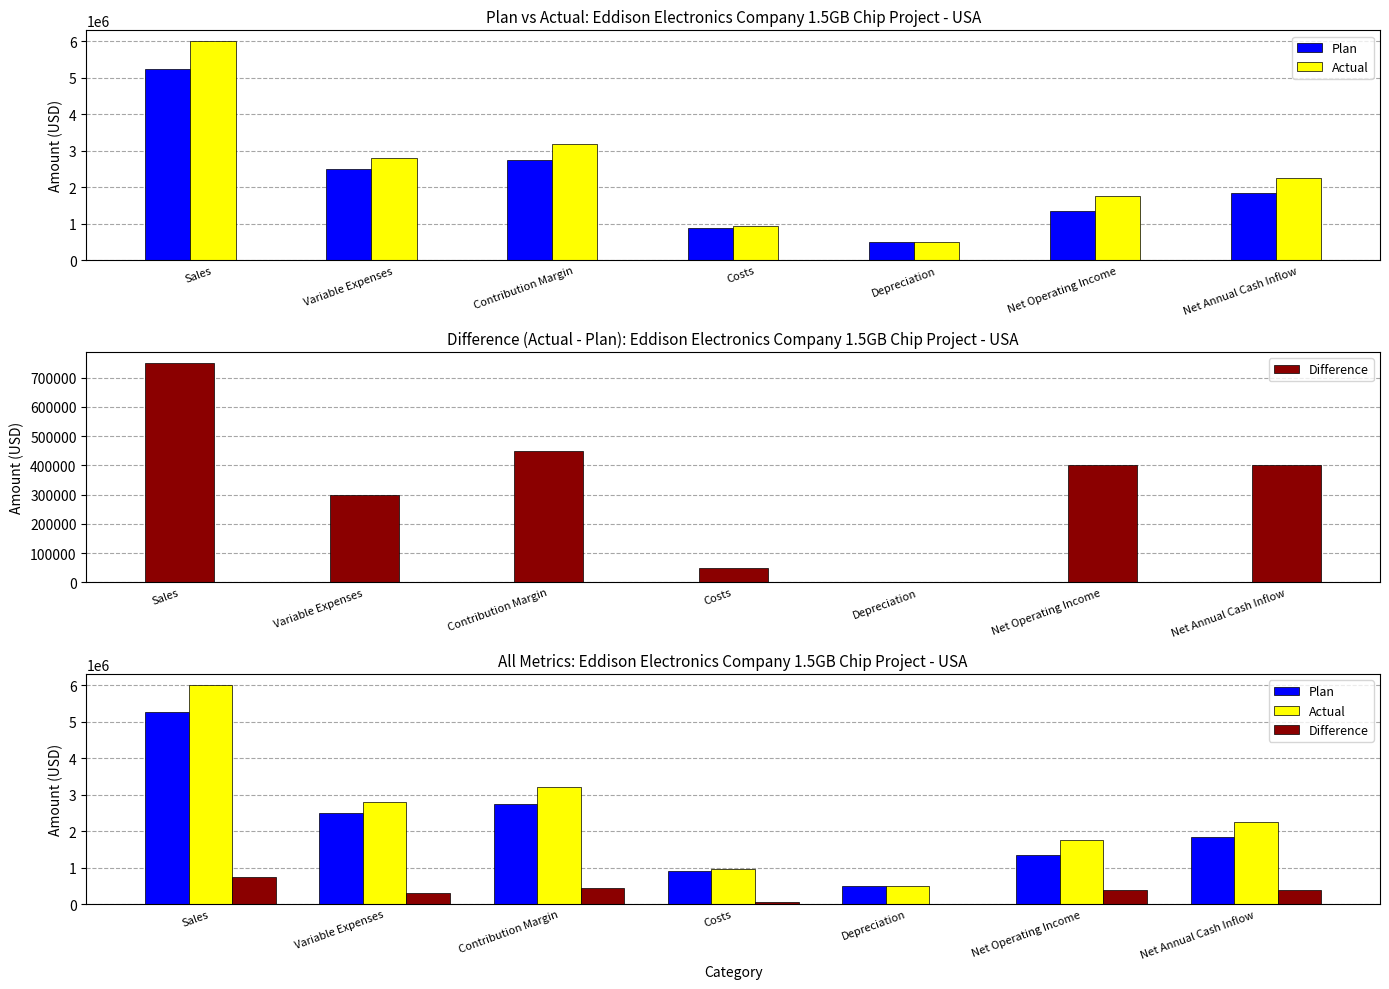

What is the sum of all Difference values?

2350000